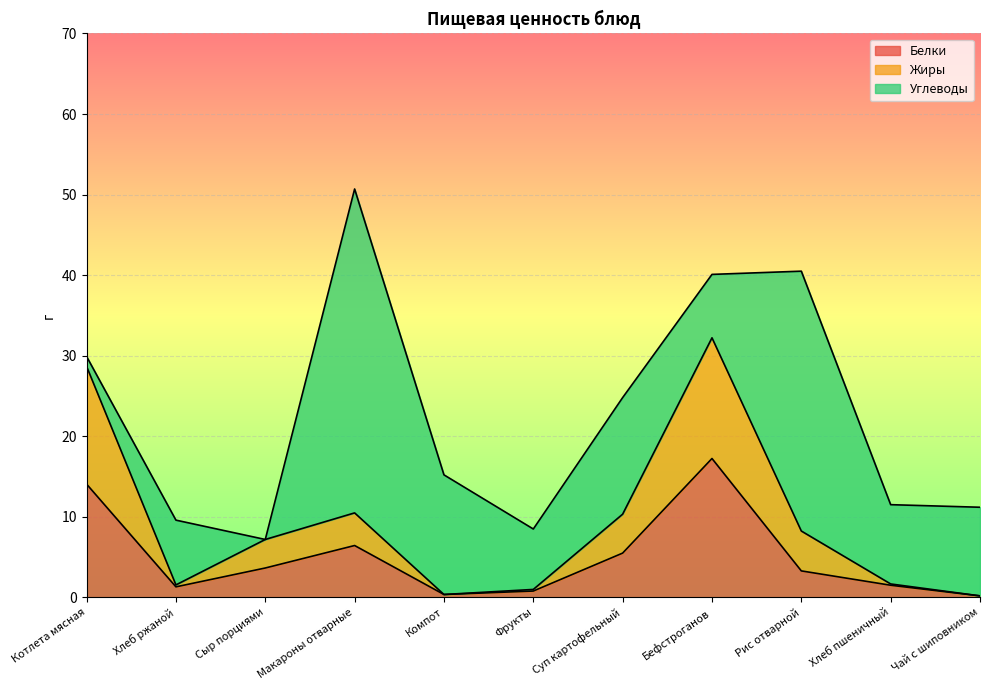

What are all the series names shown in the legend?

Белки, Жиры, Углеводы